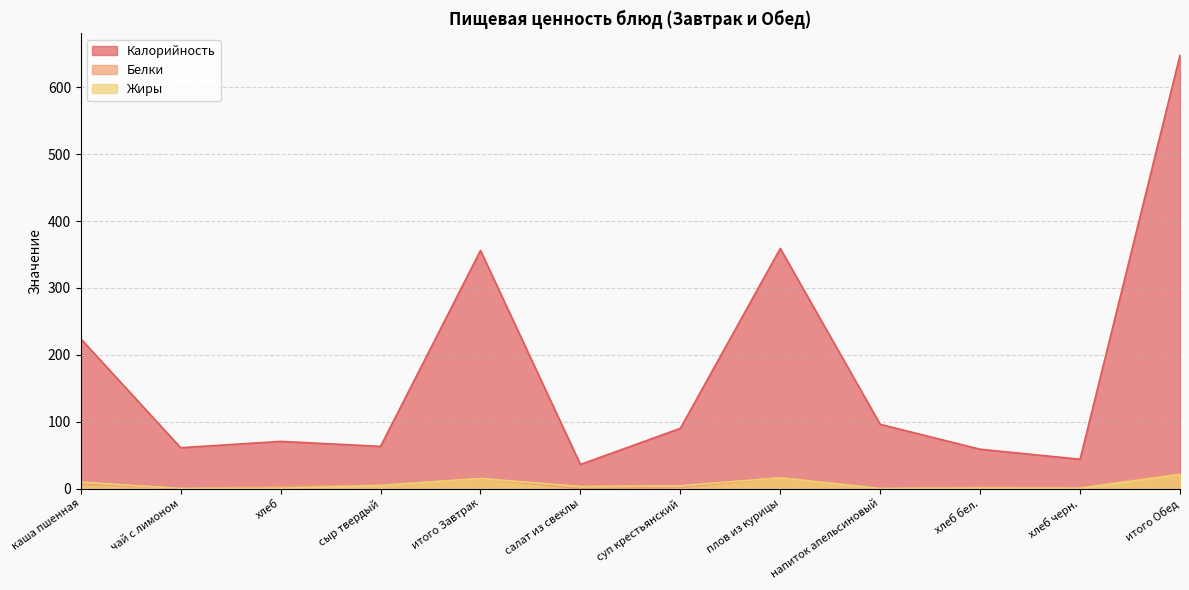

What is the difference between the Калорийность values at суп крестьянский and хлеб бел.?

31.2